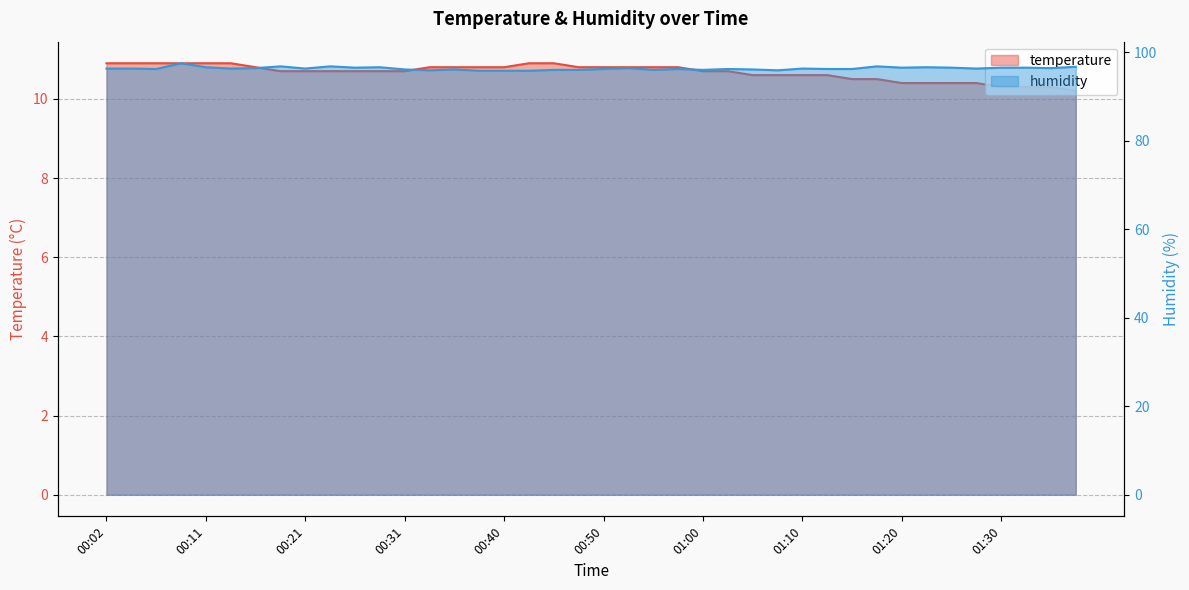

Reading right to left, what are all the values shown in this chart?

temperature: 10.2	10.3	10.3	10.3	10.4	10.4	10.4	10.4	10.5	10.5	10.6	10.6	10.6	10.6	10.7	10.7	10.8	10.8	10.8	10.8	10.8	10.9	10.9	10.8	10.8	10.8	10.8	10.7	10.7	10.7	10.7	10.7	10.7	10.8	10.9	10.9	10.9	10.9	10.9	10.9
humidity: 96.7	96.4	96.5	96.5	96.3	96.5	96.6	96.5	96.8	96.2	96.2	96.3	95.9	96.1	96.2	96.0	96.2	96.0	96.4	96.2	96.0	96.0	95.8	95.8	95.8	96.1	95.9	96.1	96.6	96.5	96.8	96.3	96.8	96.4	96.3	96.6	97.5	96.2	96.3	96.3